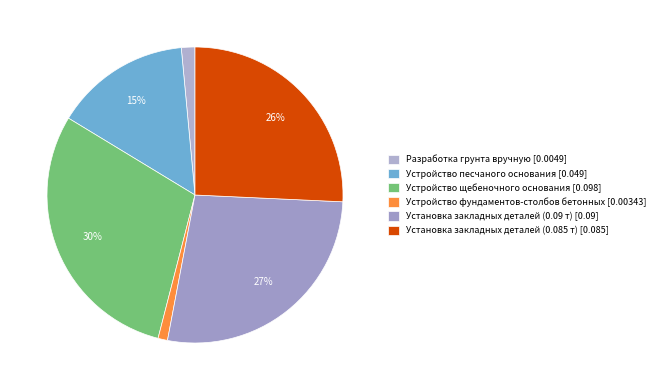

Is it true that Установка закладных деталей (0.09 т) is 37% of the pie?

False